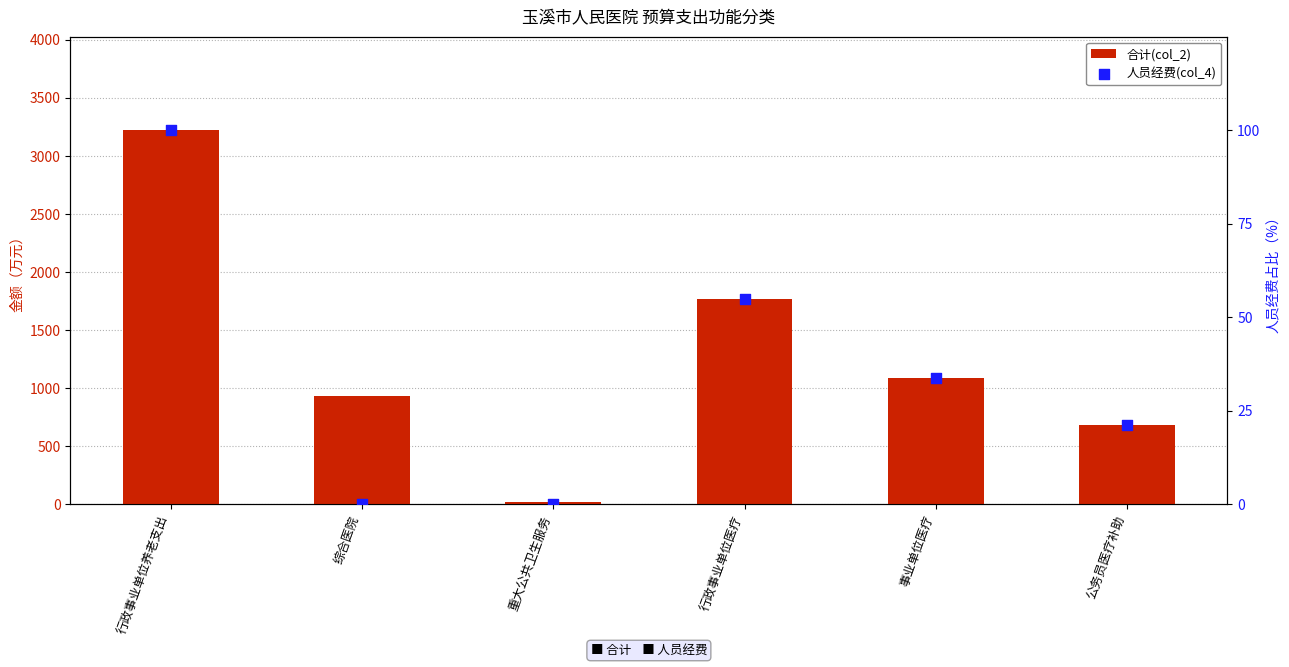

Which series contains the lowest Y value?

人员经费(col_4)